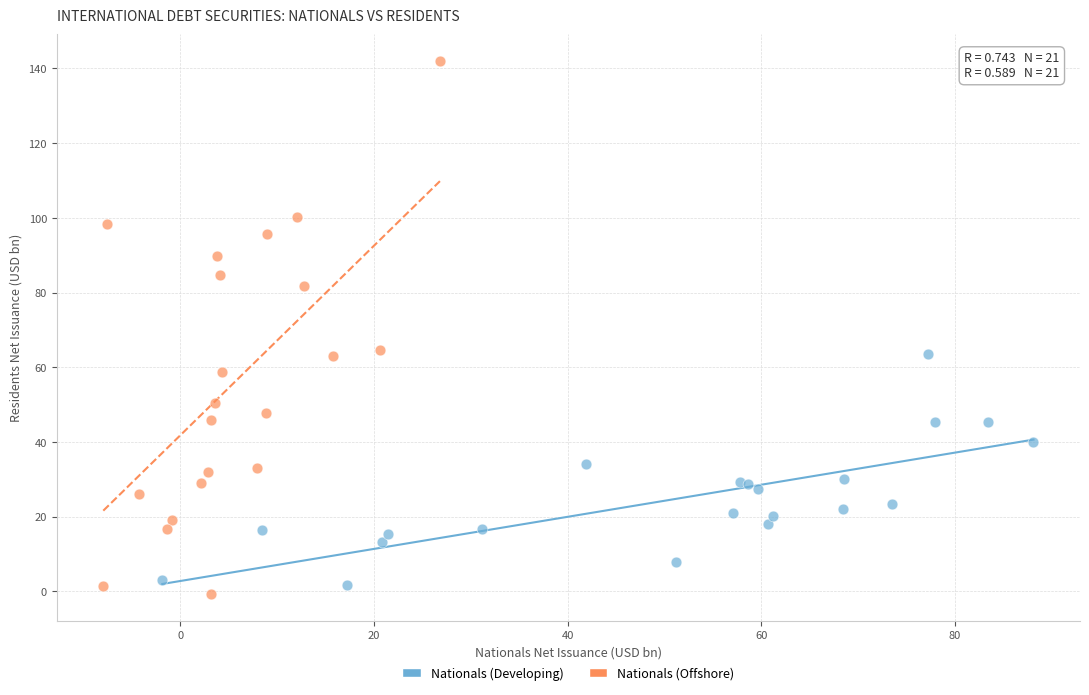

Which series reaches the maximum Y coordinate?

Nationals (Offshore)